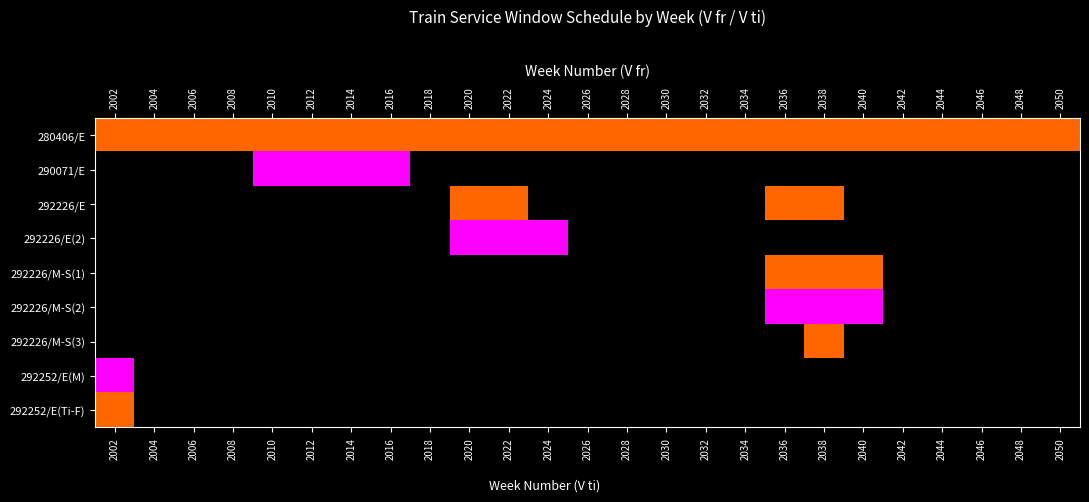

What is the difference between the highest and lowest values at 2030?

1